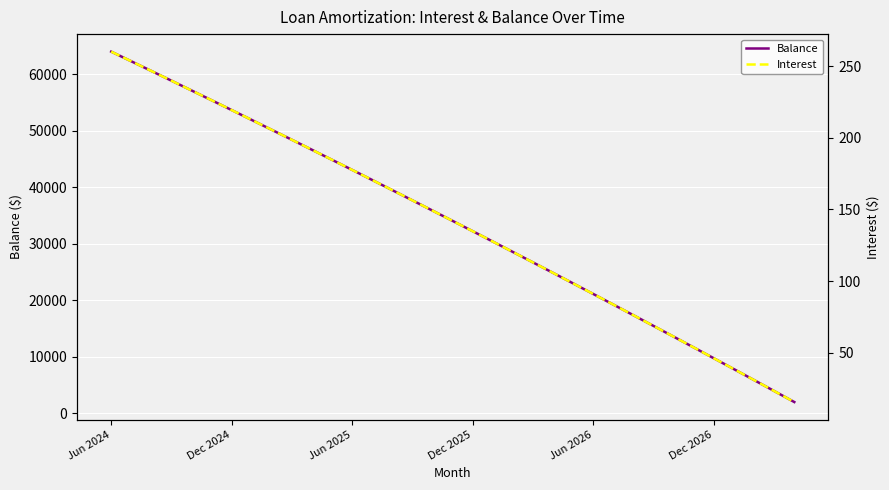

What is the highest value of the Balance series?

64041